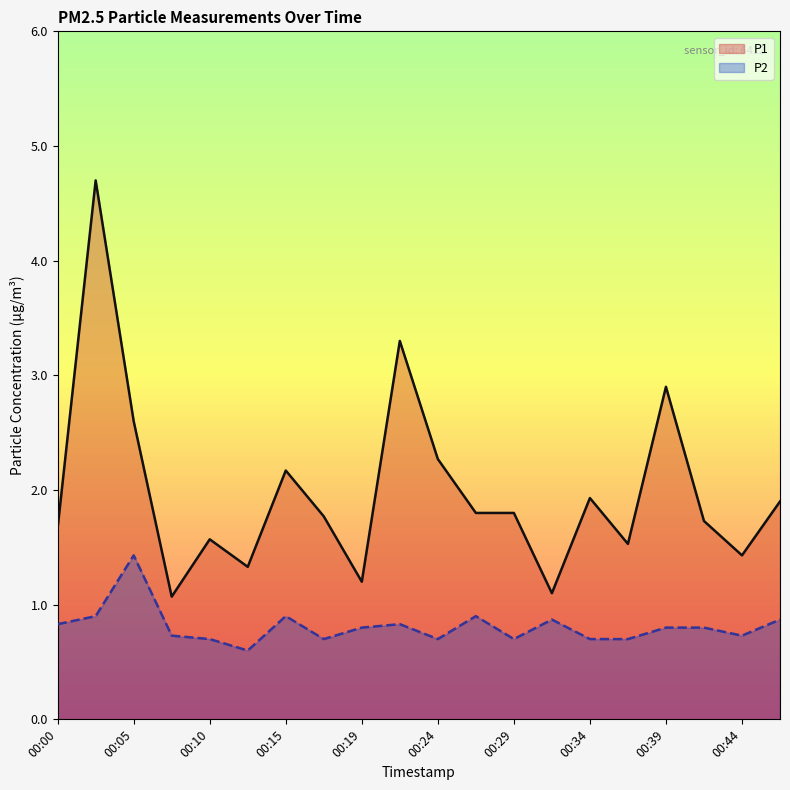

Reading left to right, transcribe all the data shown in this chart.

P1: 00:00=1.7	00:02=4.7	00:05=2.6	00:07=1.1	00:10=1.6	00:12=1.3	00:15=2.2	00:17=1.8	00:19=1.2	00:22=3.3	00:24=2.3	00:27=1.8	00:29=1.8	00:32=1.1	00:34=1.9	00:36=1.5	00:39=2.9	00:41=1.7	00:44=1.4	00:46=1.9
P2: 00:00=0.8	00:02=0.9	00:05=1.4	00:07=0.7	00:10=0.7	00:12=0.6	00:15=0.9	00:17=0.7	00:19=0.8	00:22=0.8	00:24=0.7	00:27=0.9	00:29=0.7	00:32=0.9	00:34=0.7	00:36=0.7	00:39=0.8	00:41=0.8	00:44=0.7	00:46=0.9